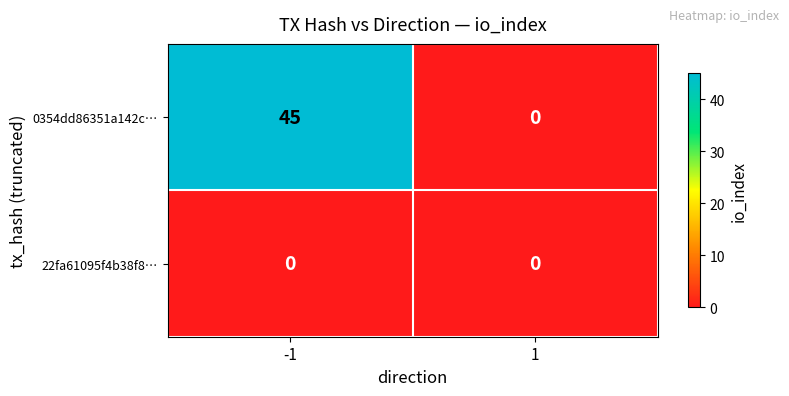

Between -1 and 1, which series saw the biggest shift?

0354dd86351a142c…